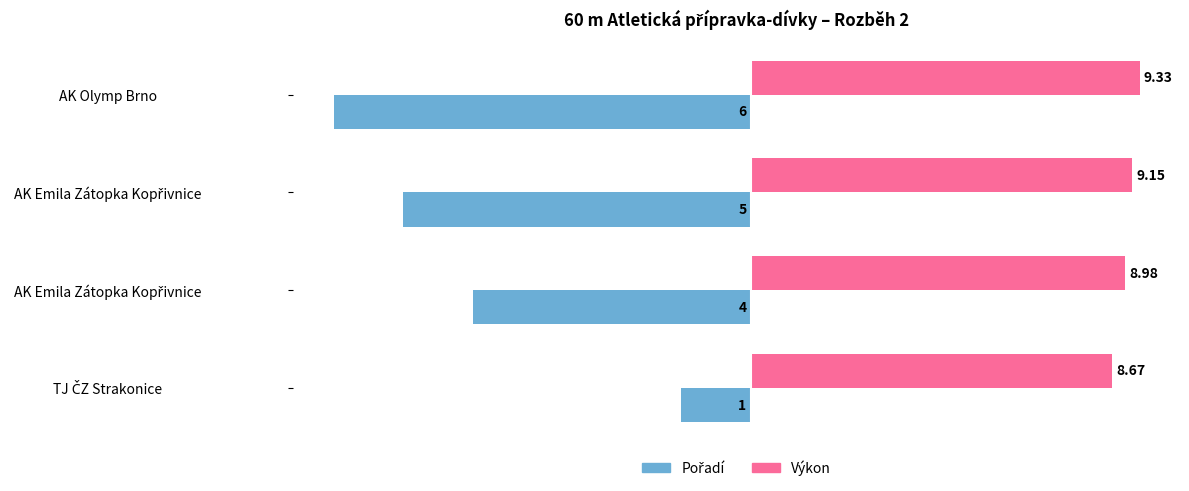

List the series in order of their overall mean, highest first.

Výkon, Pořadí